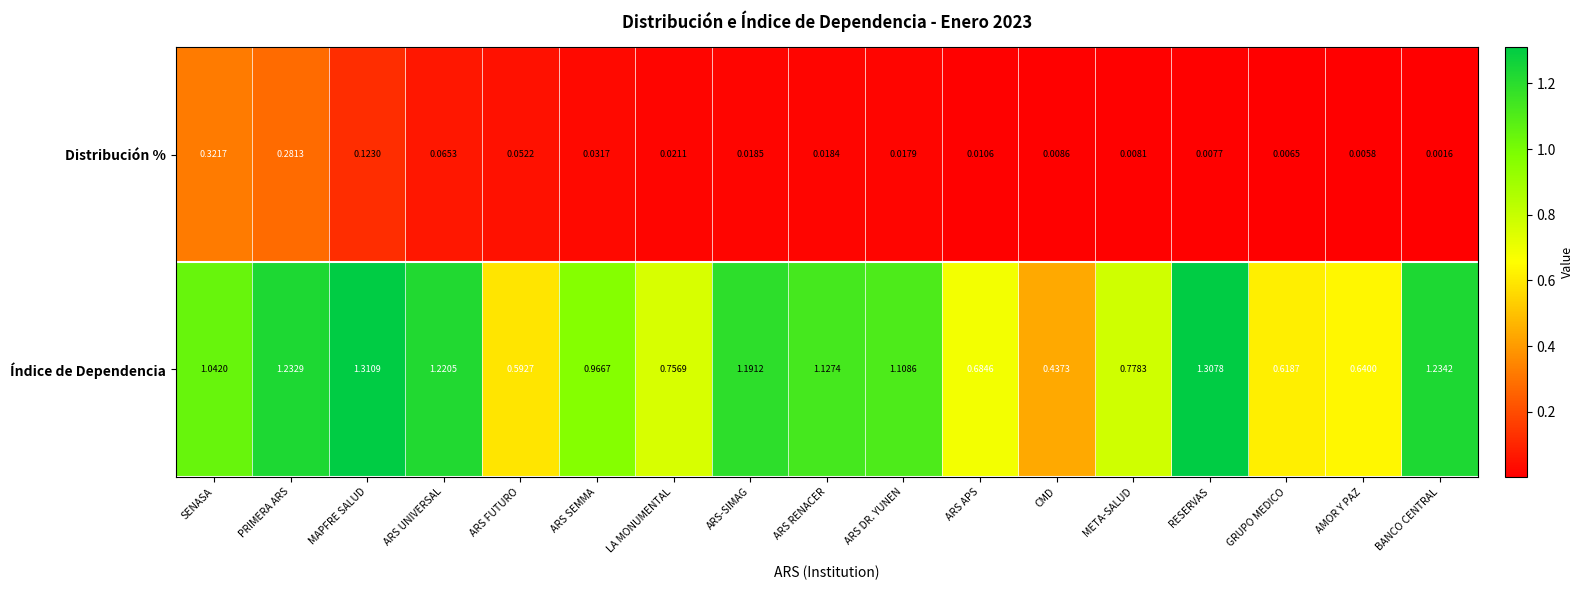

List the series in order of their peak value, highest first.

Índice de Dependencia, Distribución %